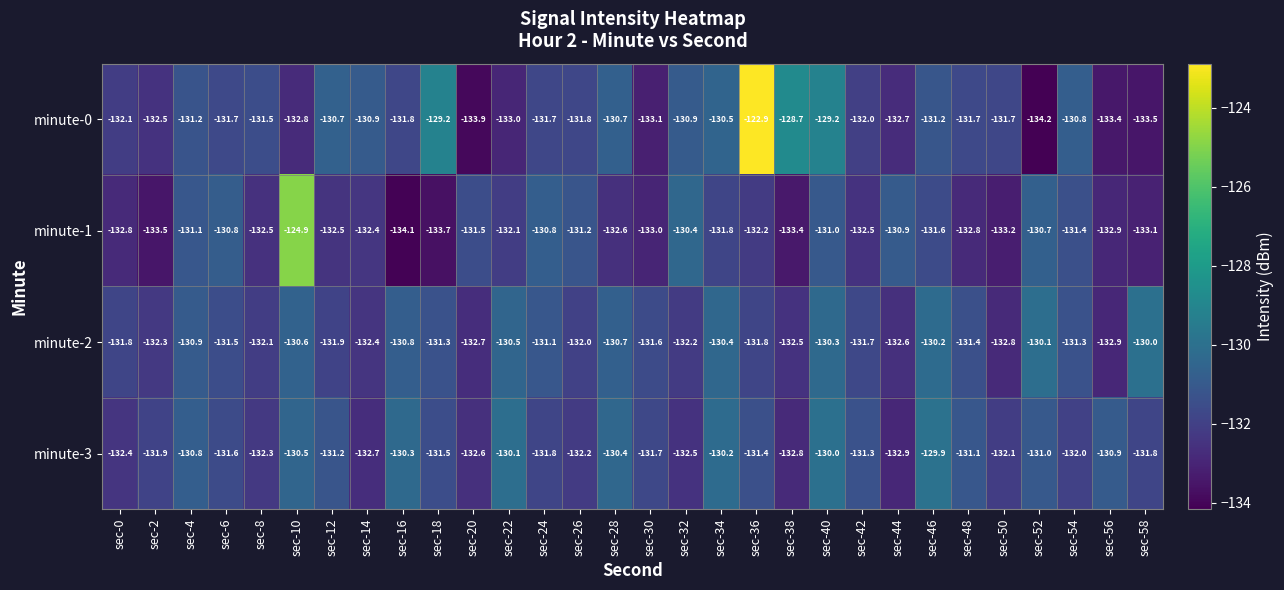

What is the spread (max minus min) of values at sec-54?

1.2